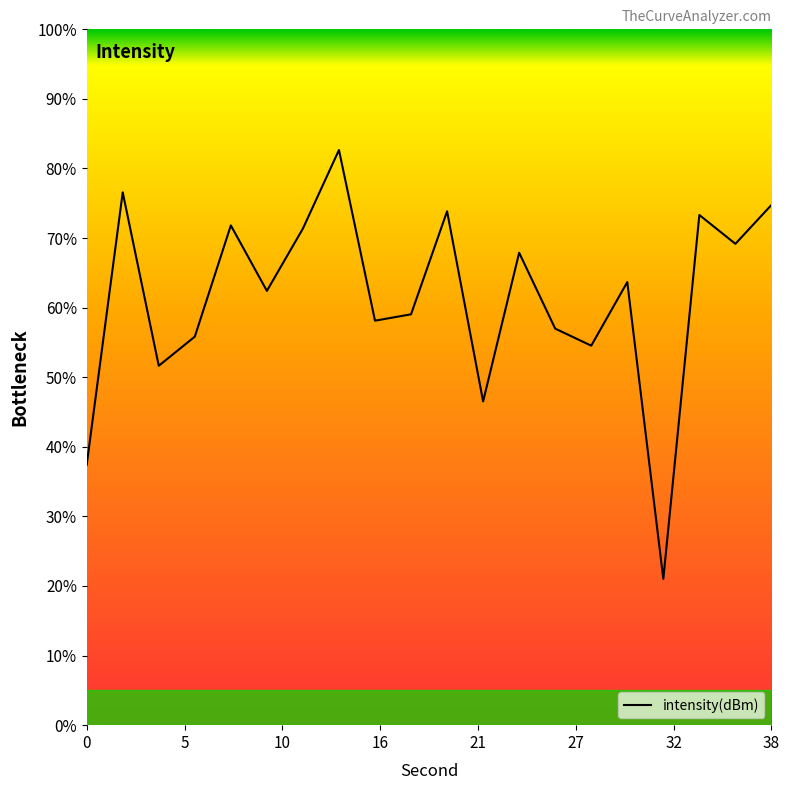

What is the greatest value displayed?

82.7